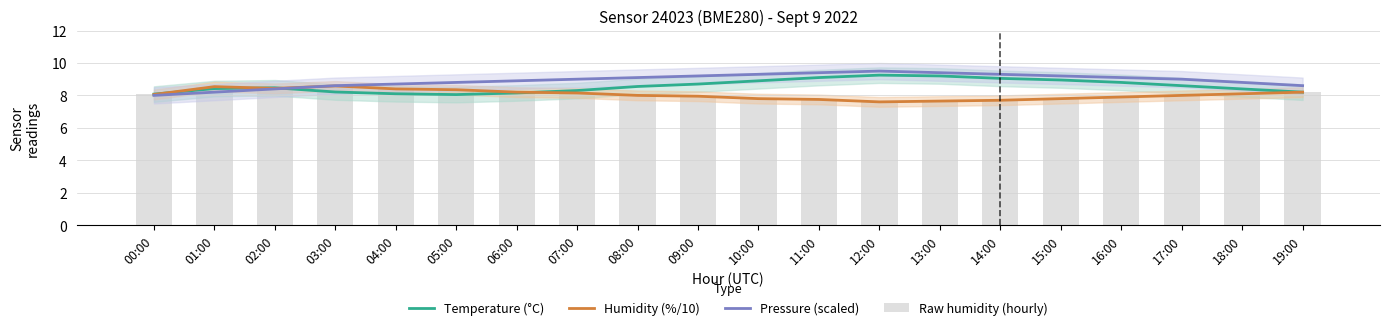

Which series has the widest spread of values?

Pressure (scaled)